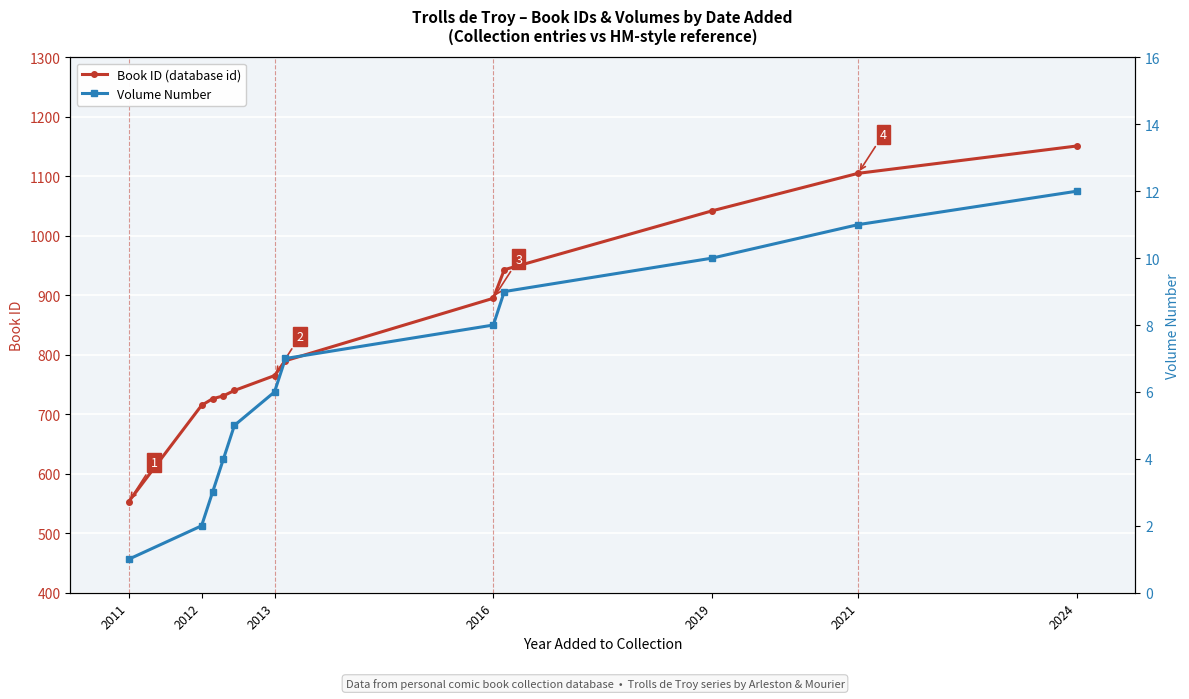

What is the minimum value for Volume Number?

1